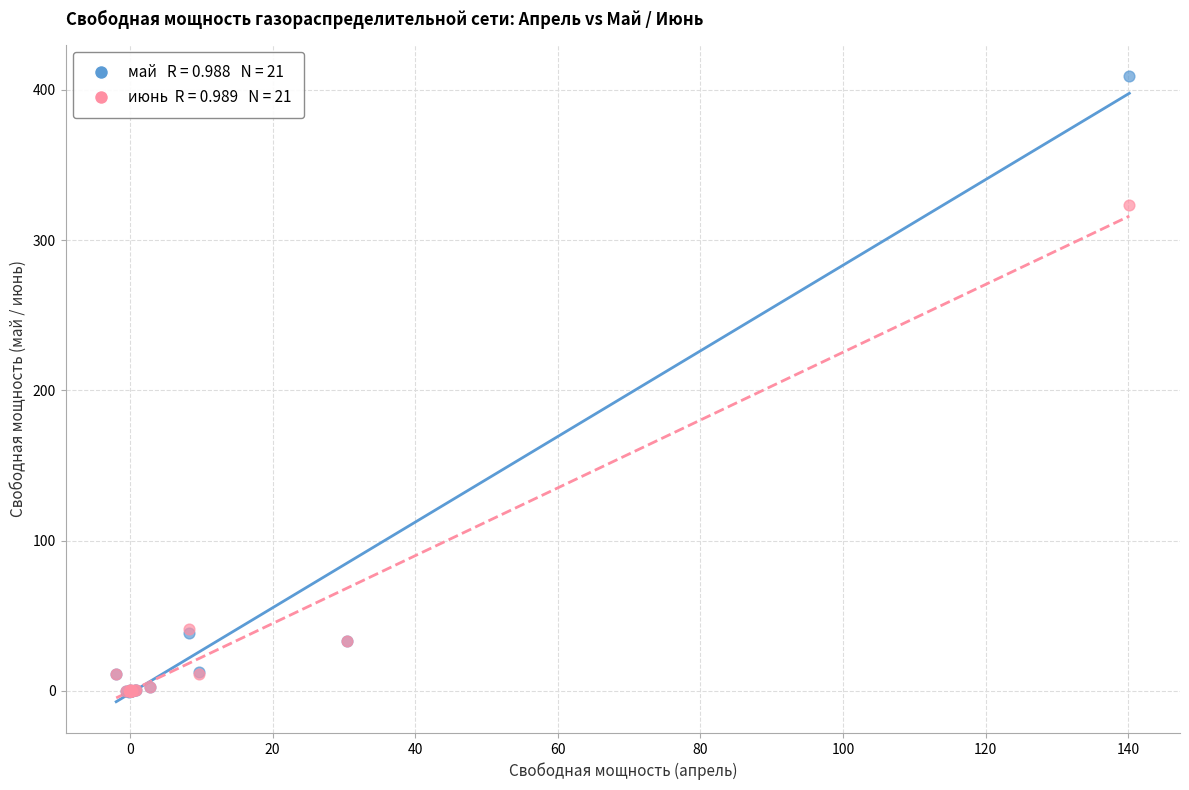

Across all series, what Y value is closest to 204?

323.4